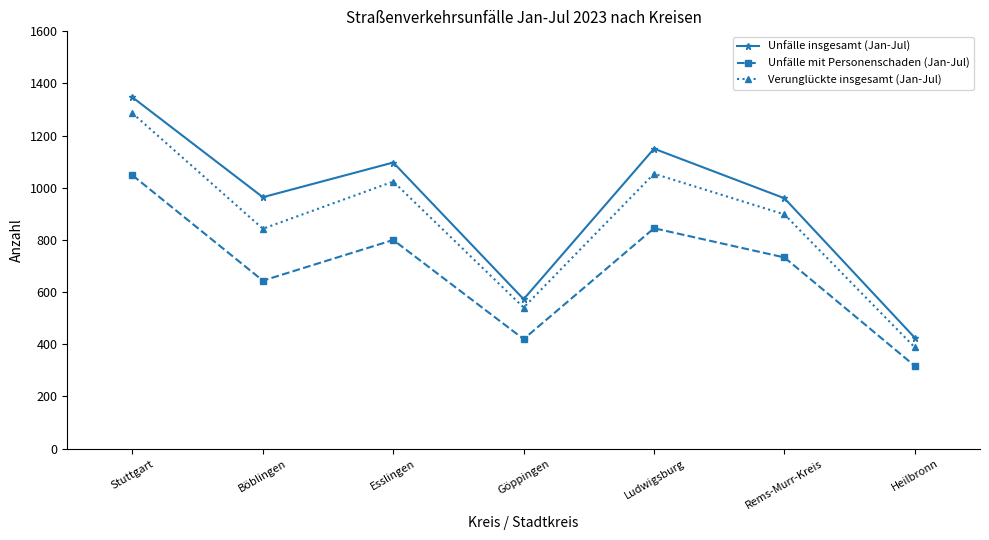

Is the value of Verunglückte insgesamt (Jan-Jul) at Böblingen greater than the value of Unfälle insgesamt (Jan-Jul) at Rems-Murr-Kreis?

No